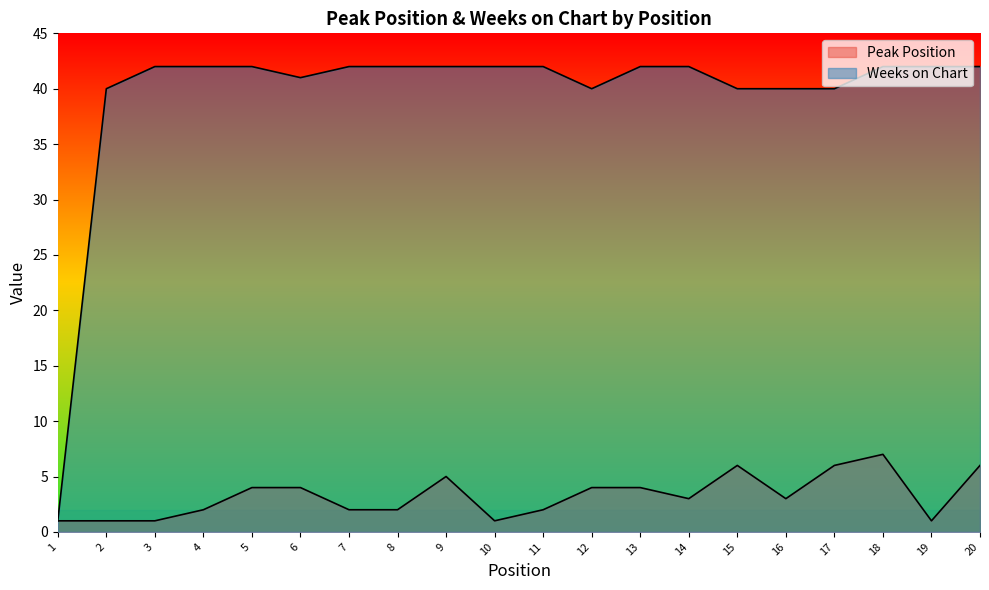

True or false: Peak Position and Weeks on Chart intersect in this chart.

False